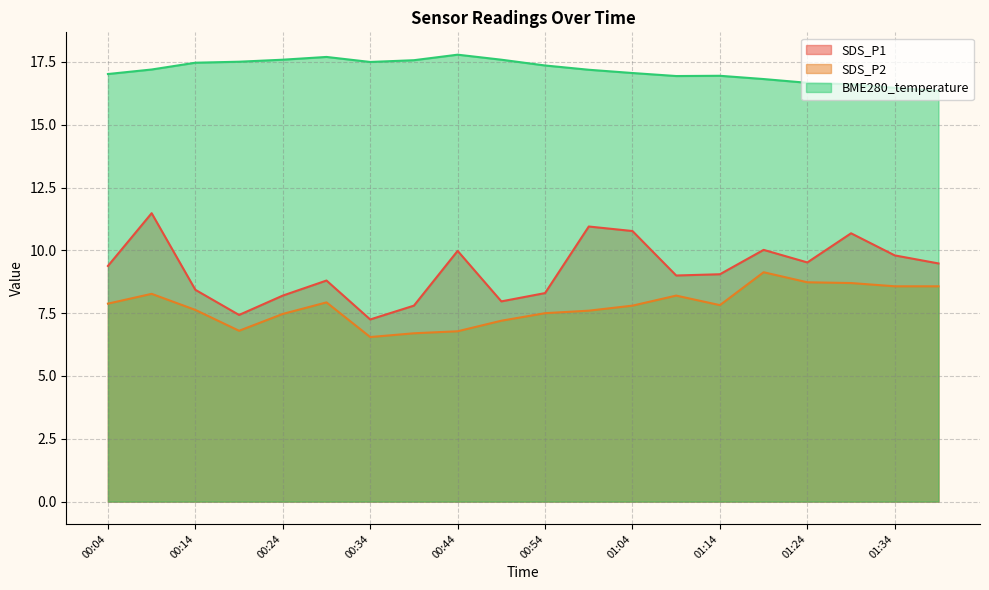

Which category has the lowest value in the SDS_P1 series?

00:34